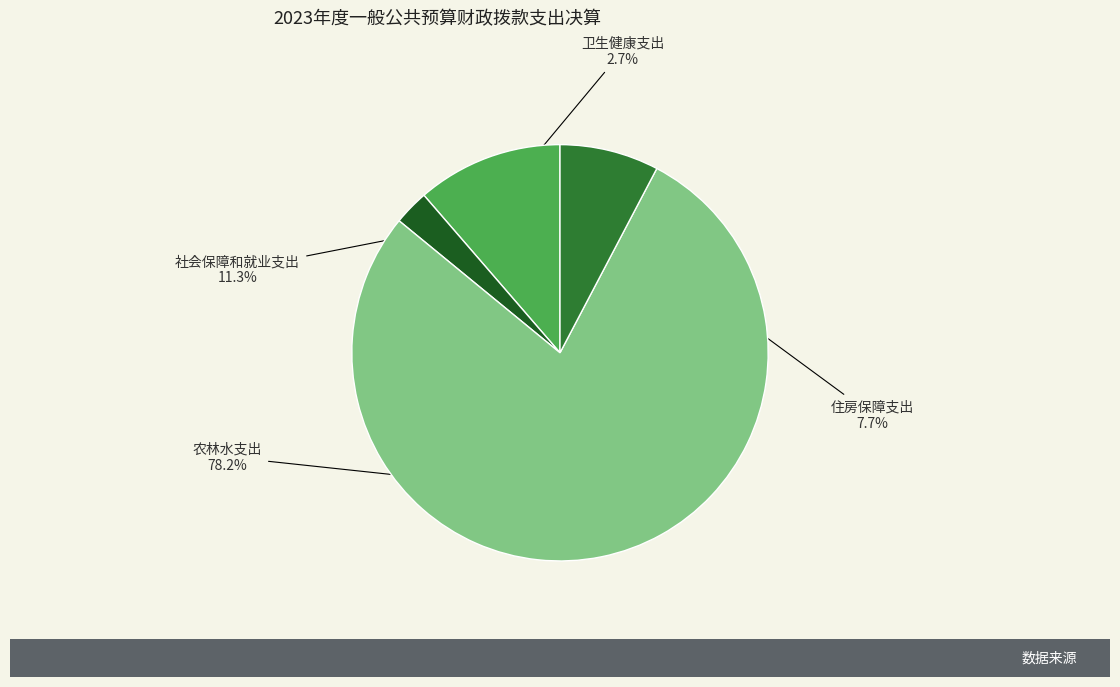

The 卫生健康支出 slice represents 3% of the pie. True or false?

True